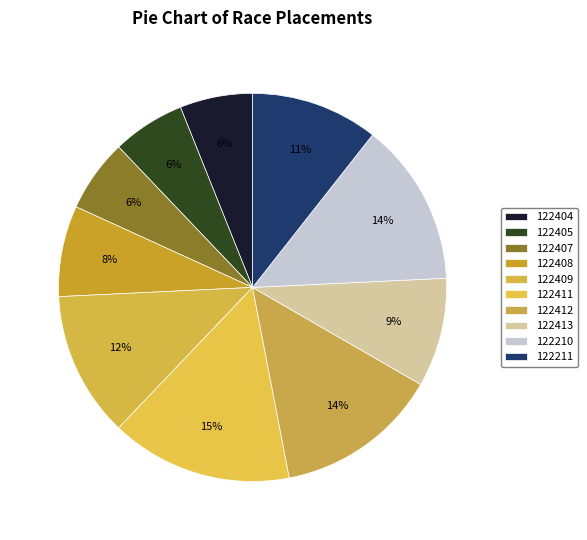

Count the number of slices in the pie.

10